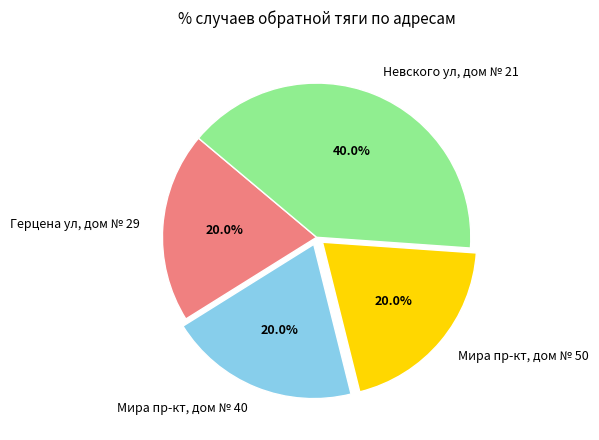

Is it true that Невского ул, дом № 21 is 28% of the pie?

False